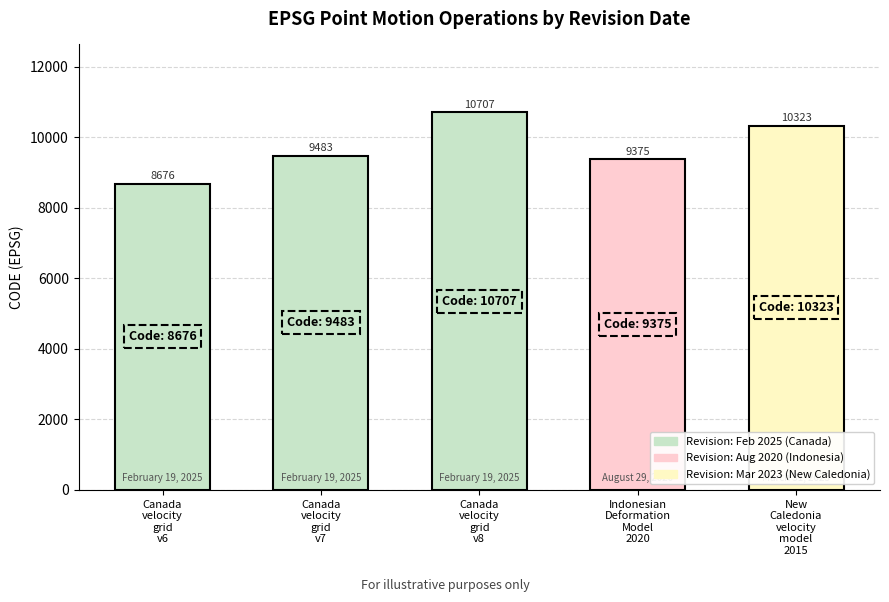

What is the sum of all values?

48564